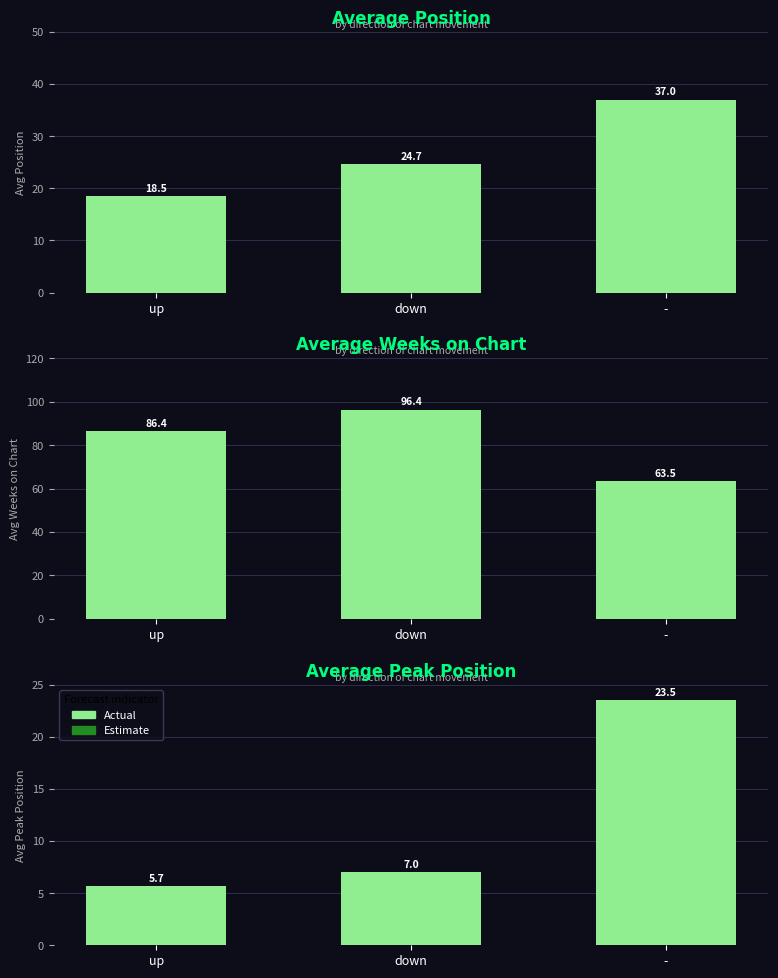

Where is the data nearest to the value 14?

down